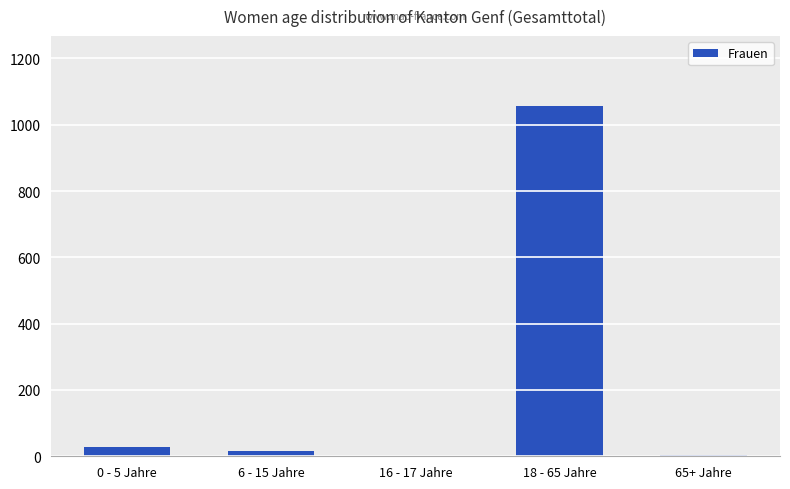

Which label corresponds to the largest value in the chart?

18 - 65 Jahre